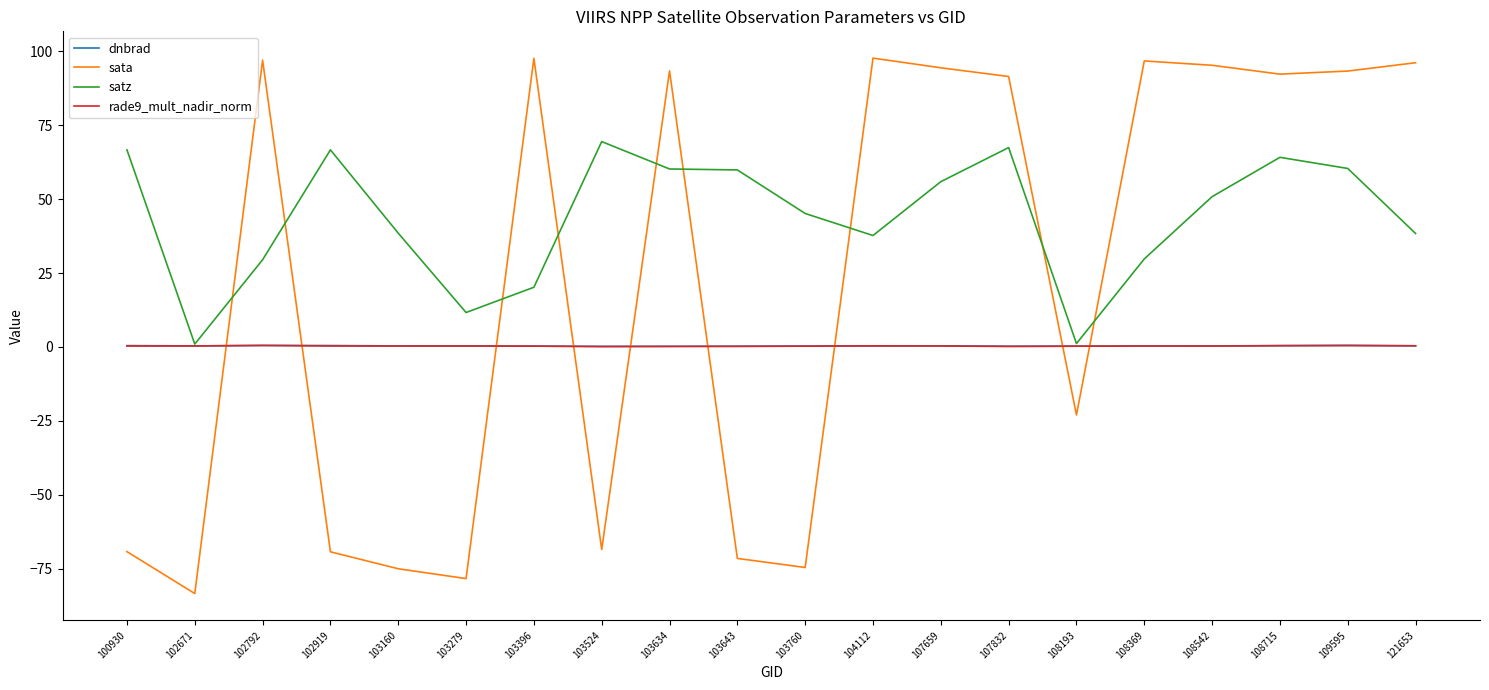

The dnbrad series shows 0.3 at 103396. True or false?

True